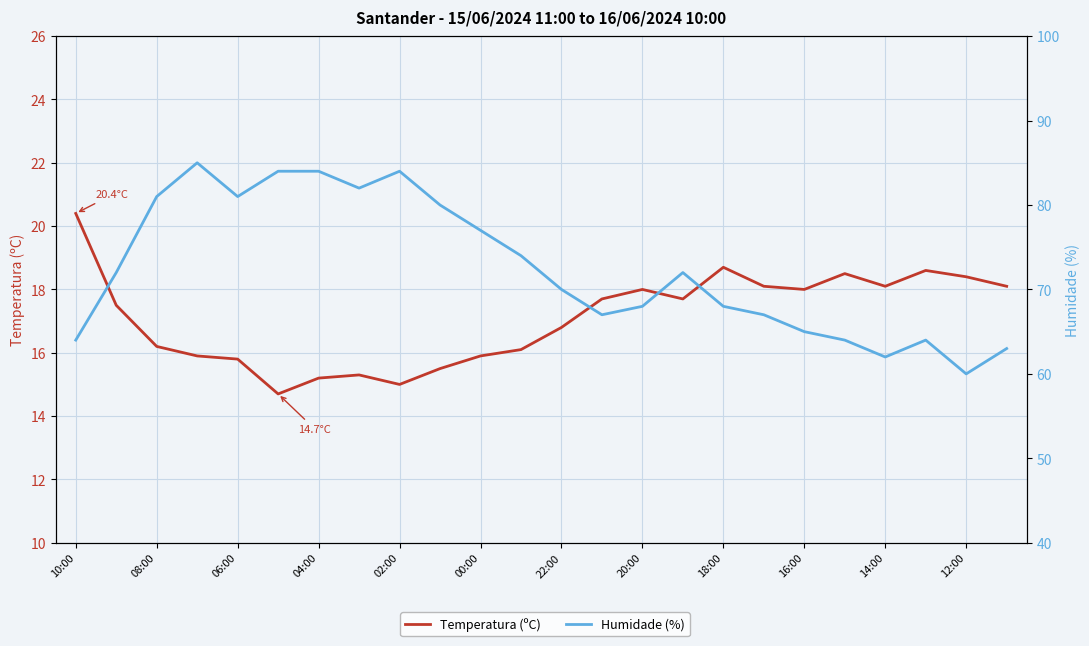

What is the sum of all Humidade (%) values?

1738.0